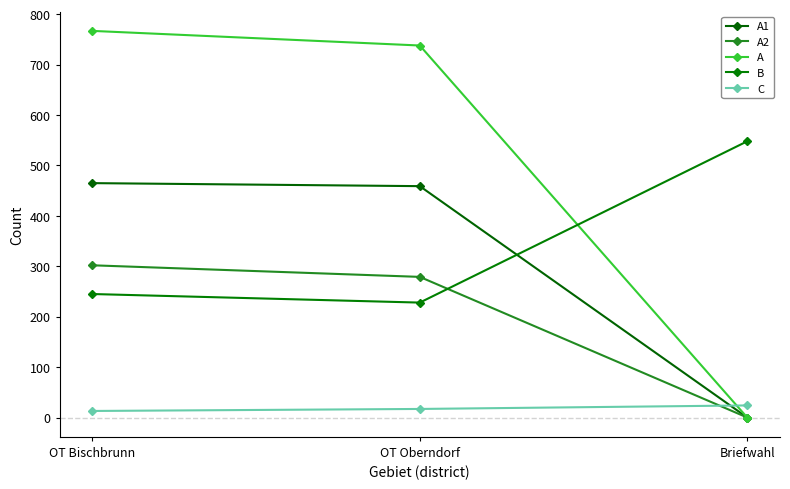

Reading left to right, extract all data points from this chart.

A1: OT Bischbrunn=465	OT Oberndorf=459	Briefwahl=0
A2: OT Bischbrunn=302	OT Oberndorf=279	Briefwahl=0
A: OT Bischbrunn=767	OT Oberndorf=738	Briefwahl=0
B: OT Bischbrunn=245	OT Oberndorf=228	Briefwahl=548
C: OT Bischbrunn=13	OT Oberndorf=17	Briefwahl=24